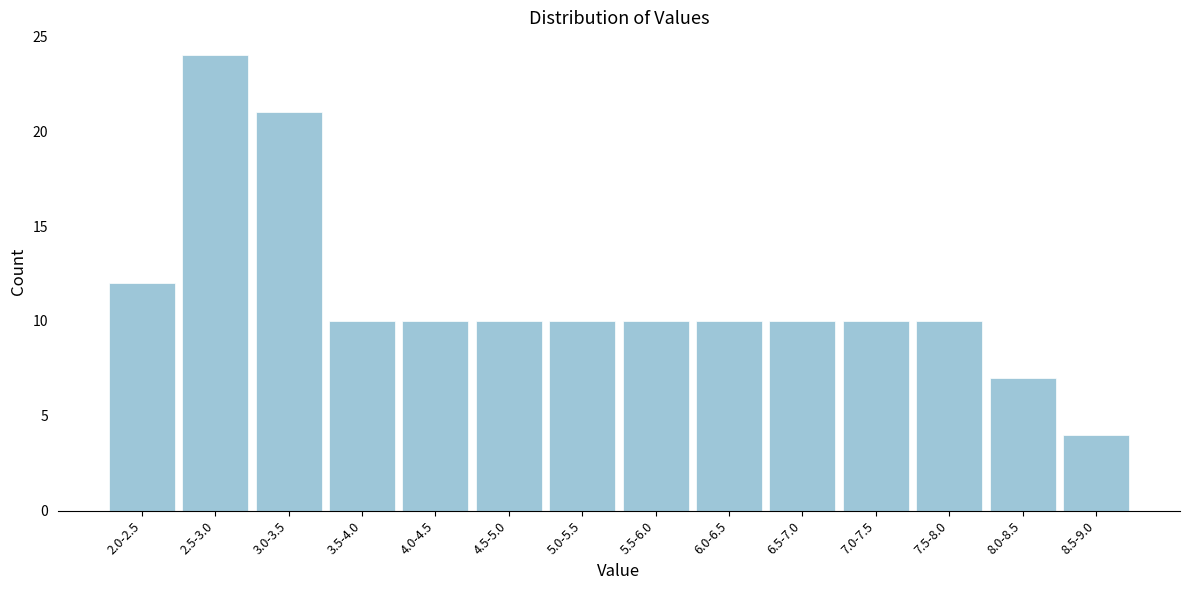

Reading left to right, list all the values displayed in this chart.

12	24	21	10	10	10	10	10	10	10	10	10	7	4